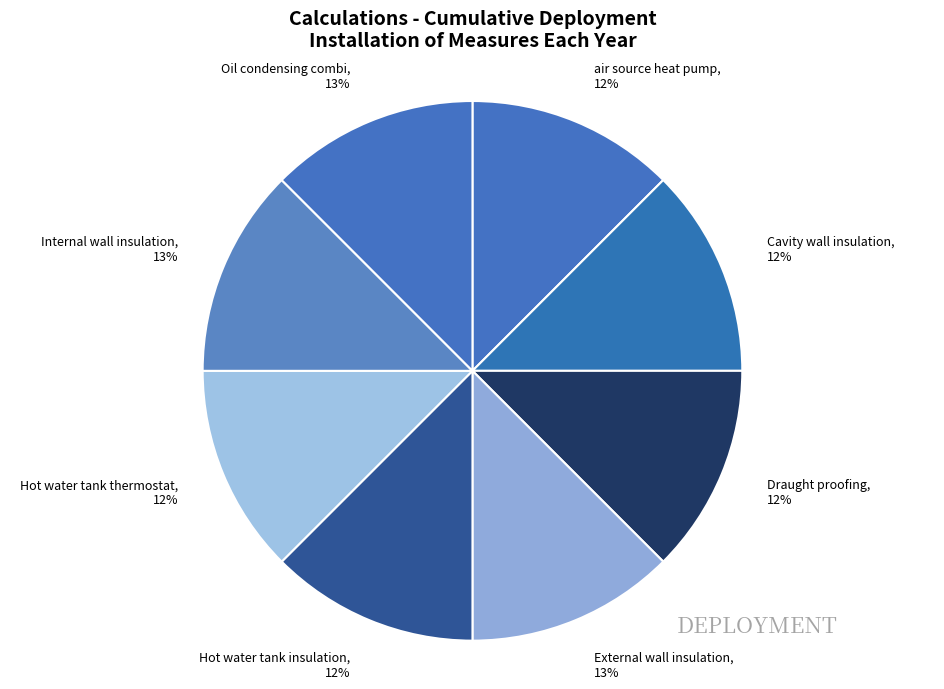

Does Hot water tank insulation represent more than half of the total?

No